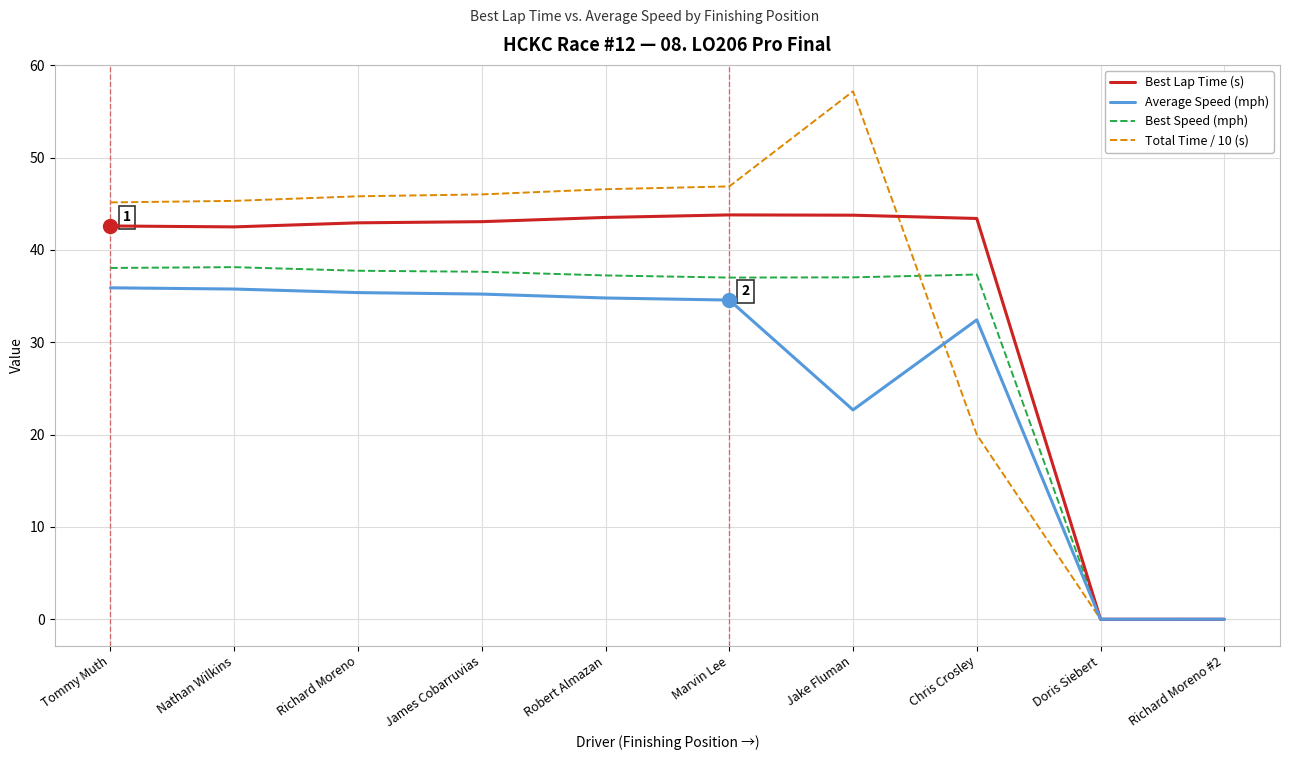

What is the sum of the Average Speed (mph) values at Tommy Muth and Marvin Lee?

70.5